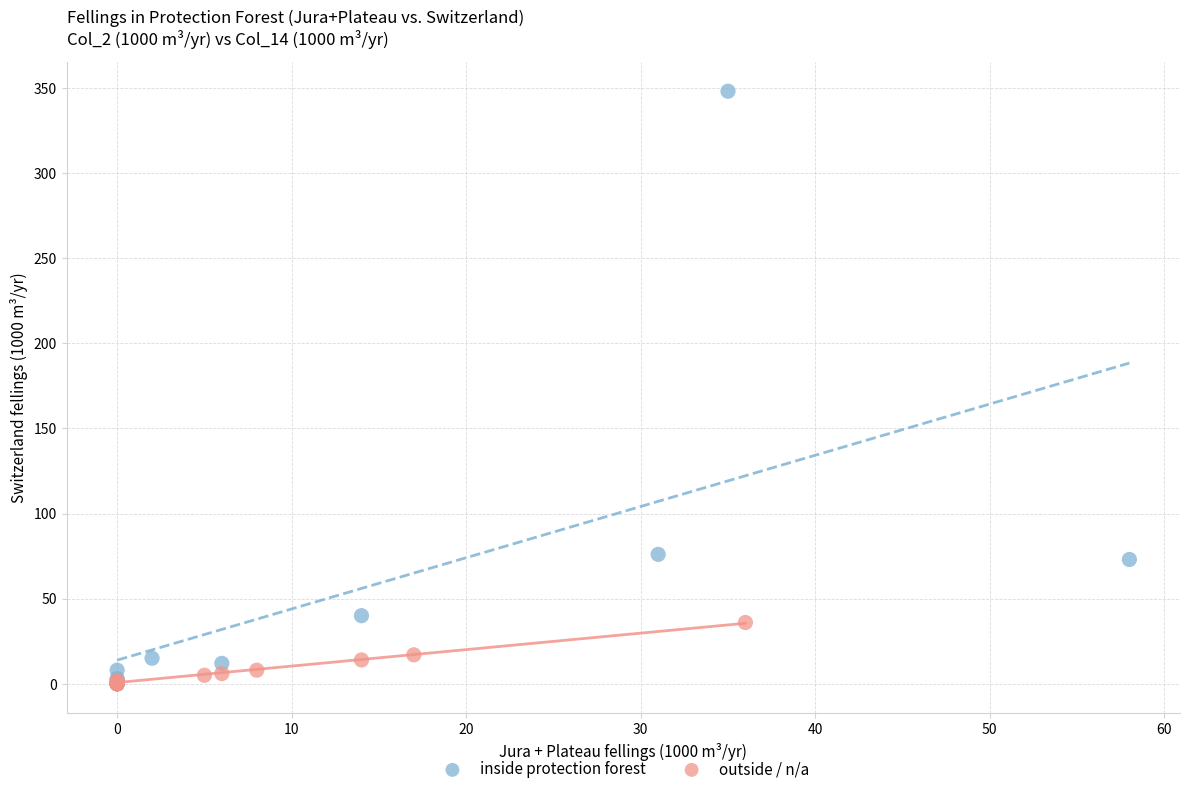

Which series contains the highest Y value?

inside protection forest